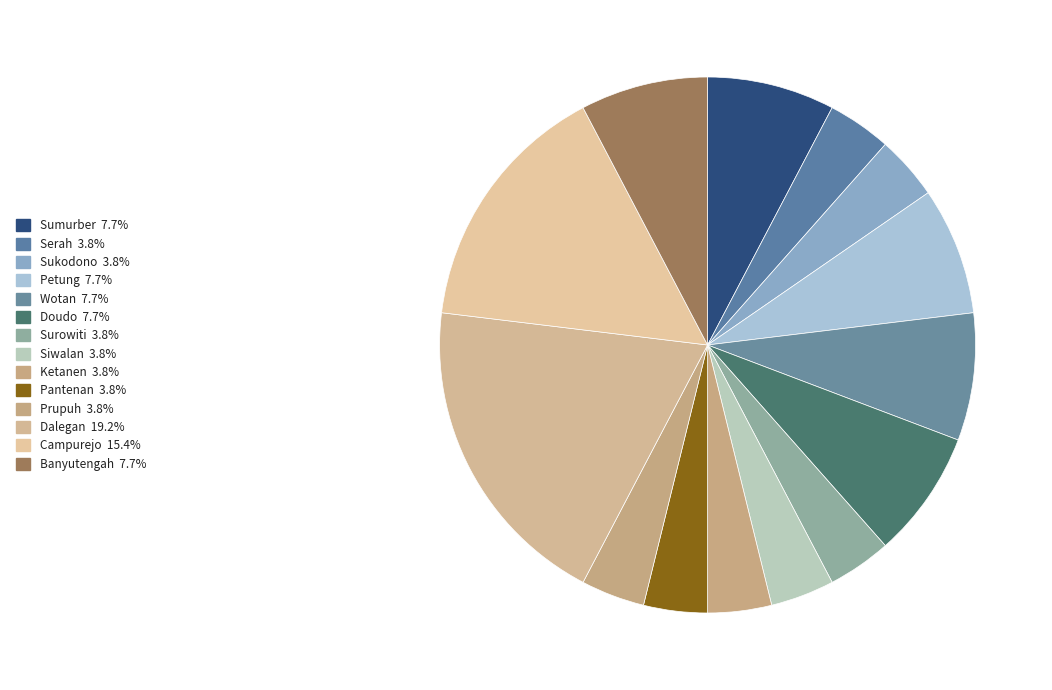

Is it true that Campurejo is 6% of the pie?

False